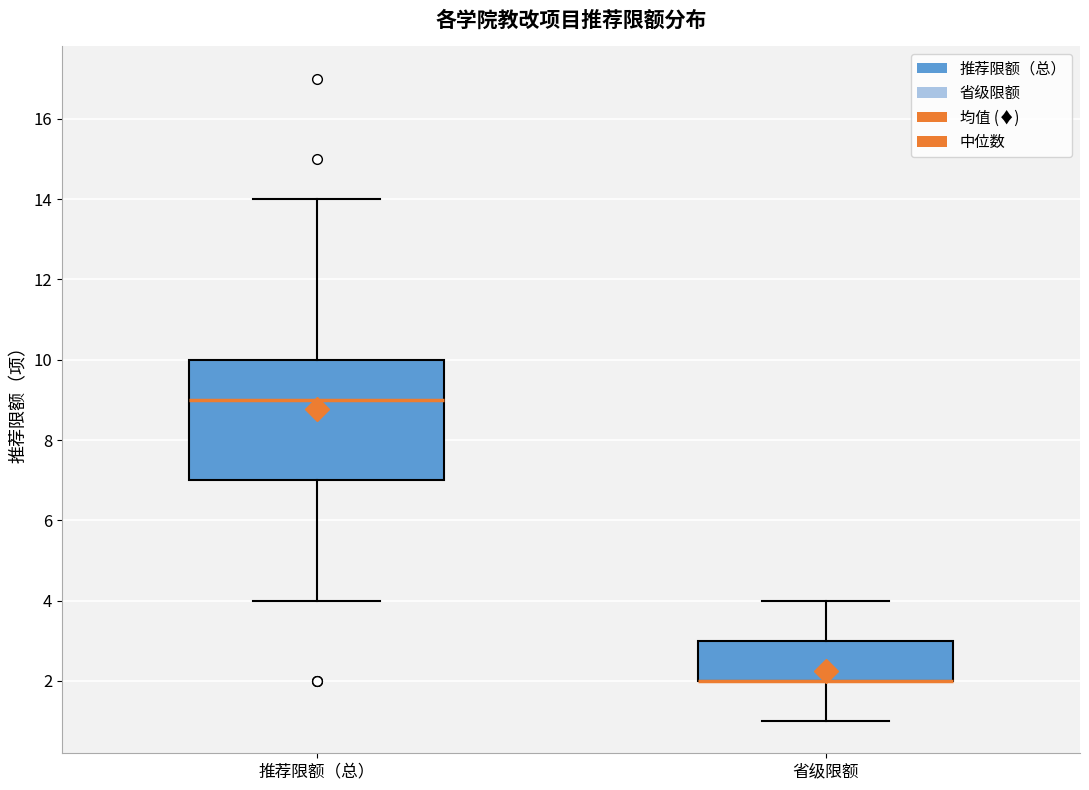

Which box is the tallest, from its lower edge to its upper edge?

推荐限额（总）